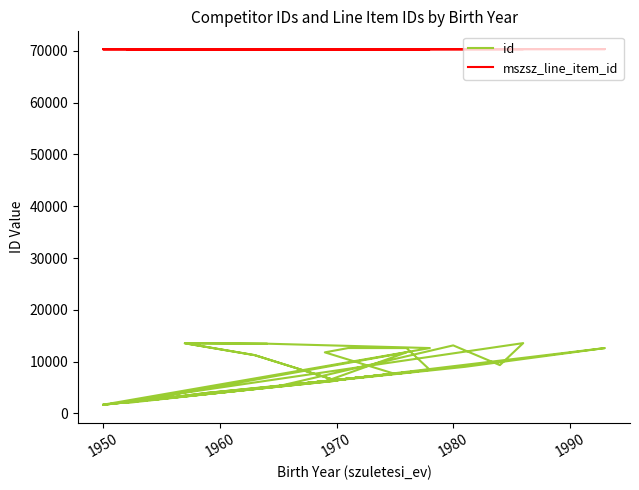

Is the value of mszsz_line_item_id at 31 greater than the value of id at 10?

Yes